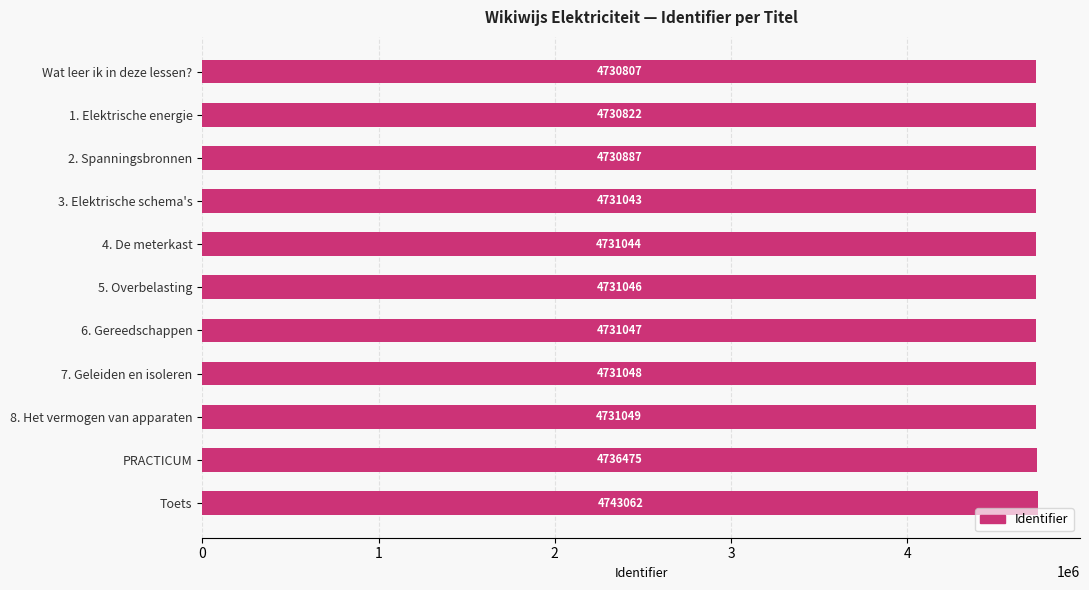

What is the maximum value shown in the chart?

4743062